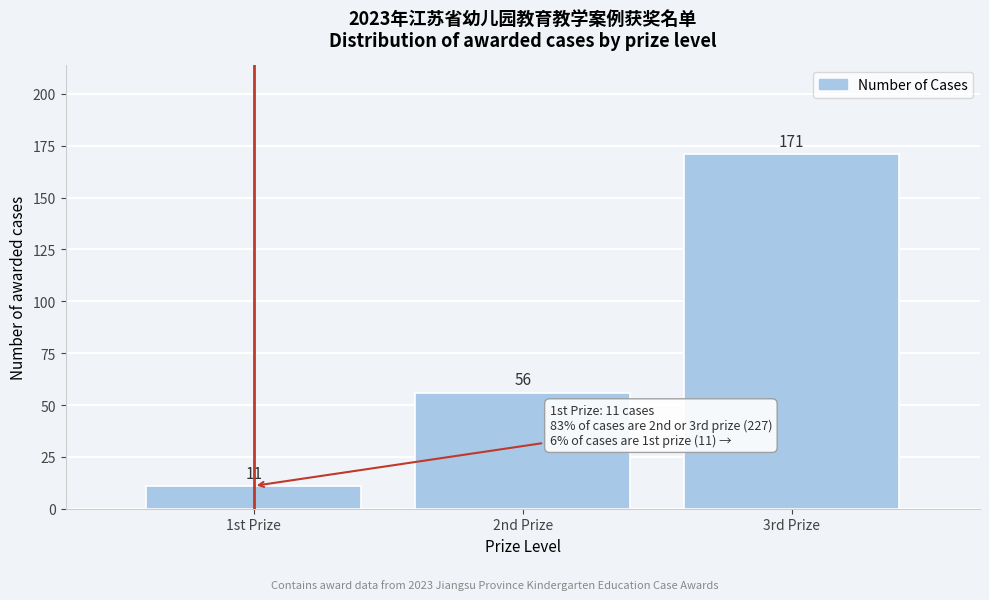

Reading left to right, list all the values displayed in this chart.

11	56	171